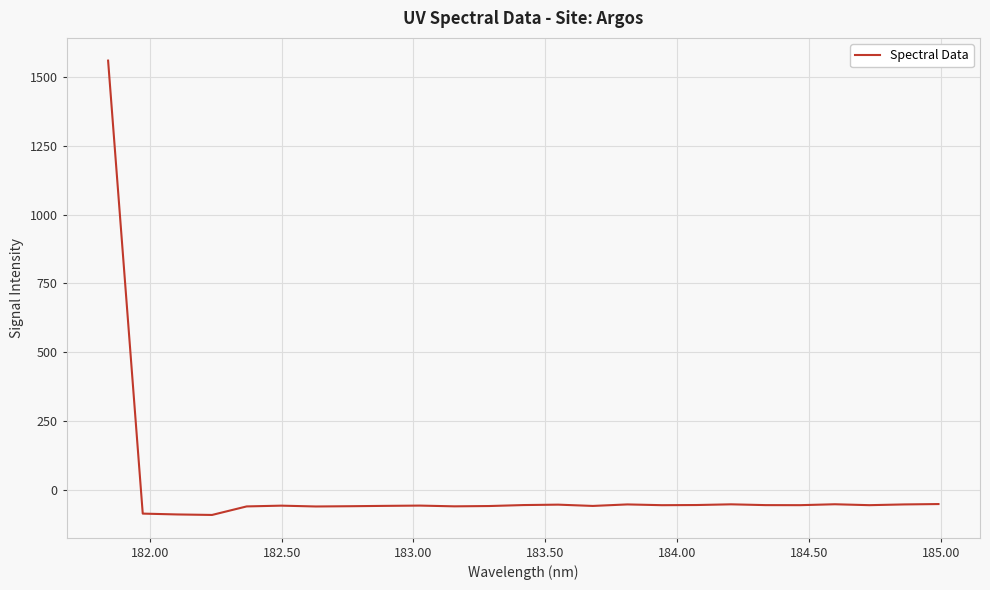

What is the difference between the maximum and minimum values?

1652.6